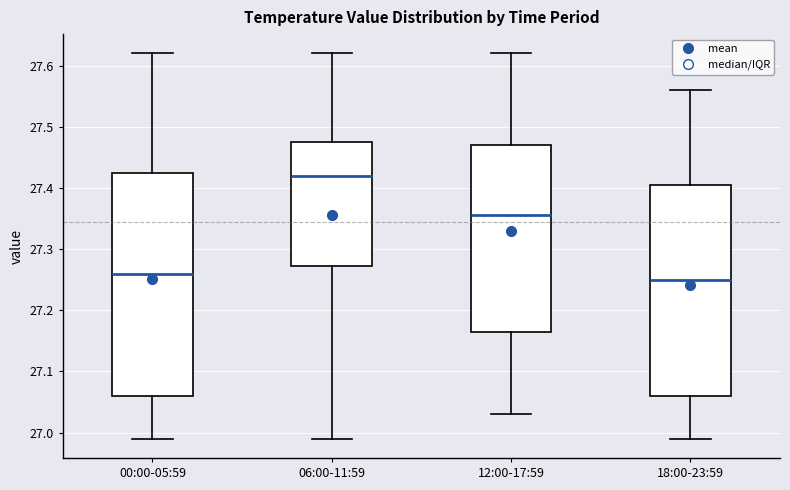

Reading left to right, read every box against the y-axis: the position of its median line, the range the box covers, and the ends of its whiskers. The values are not printed on the chart, so give them approximately, as read against the axis.

00:00-05:59: median 27.26, box 27.06 to 27.43, whiskers 26.99 to 27.62
06:00-11:59: median 27.42, box 27.27 to 27.48, whiskers 26.99 to 27.62
12:00-17:59: median 27.36, box 27.17 to 27.47, whiskers 27.03 to 27.62
18:00-23:59: median 27.25, box 27.06 to 27.41, whiskers 26.99 to 27.56